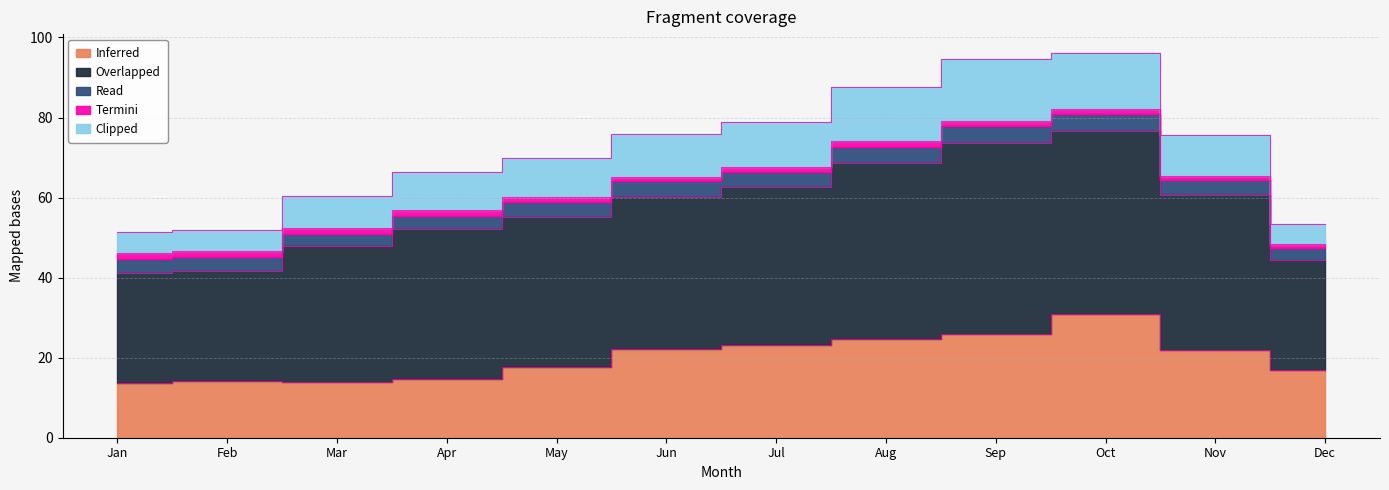

Reading left to right, transcribe all the data shown in this chart.

Inferred: Jan=13.8	Feb=14.2	Mar=14.0	Apr=14.7	May=17.6	Jun=22.3	Jul=23.2	Aug=24.8	Sep=25.8	Oct=30.8	Nov=21.8	Dec=16.9
Overlapped: Jan=27.5	Feb=27.5	Mar=33.9	Apr=37.5	May=37.4	Jun=37.8	Jul=39.3	Aug=43.8	Sep=47.8	Oct=45.8	Nov=38.9	Dec=27.5
Read: Jan=3.4	Feb=3.5	Mar=3.2	Apr=3.2	May=3.8	Jun=3.9	Jul=3.8	Aug=4.2	Sep=4.2	Oct=4.1	Nov=3.6	Dec=3.0
Termini: Jan=1.5	Feb=1.5	Mar=1.4	Apr=1.5	May=1.2	Jun=1.1	Jul=1.2	Aug=1.3	Sep=1.3	Oct=1.3	Nov=1.1	Dec=0.9
Clipped: Jan=5.2	Feb=5.2	Mar=8.0	Apr=9.7	May=9.8	Jun=10.8	Jul=11.5	Aug=13.5	Sep=15.4	Oct=13.9	Nov=10.2	Dec=5.2